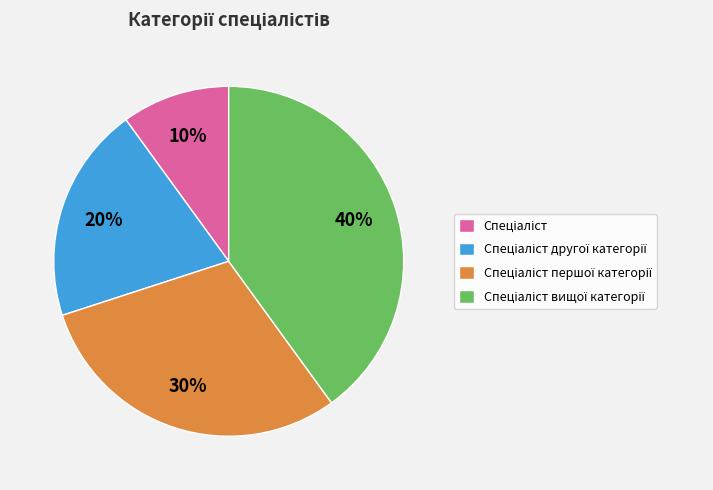

How many segments does this pie chart have?

4